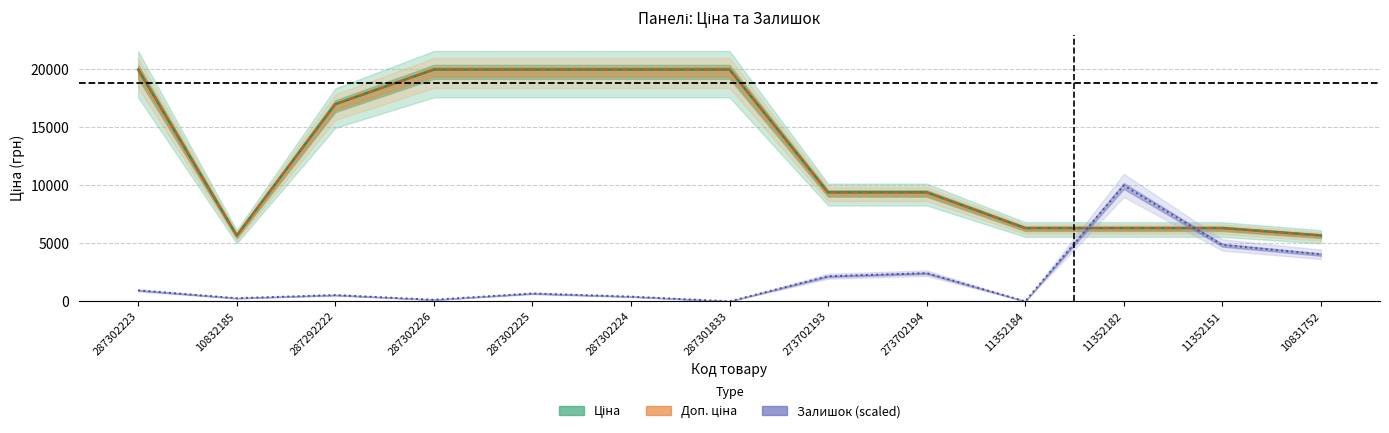

What is the difference between the highest and lowest values at 11352151?

1452.6